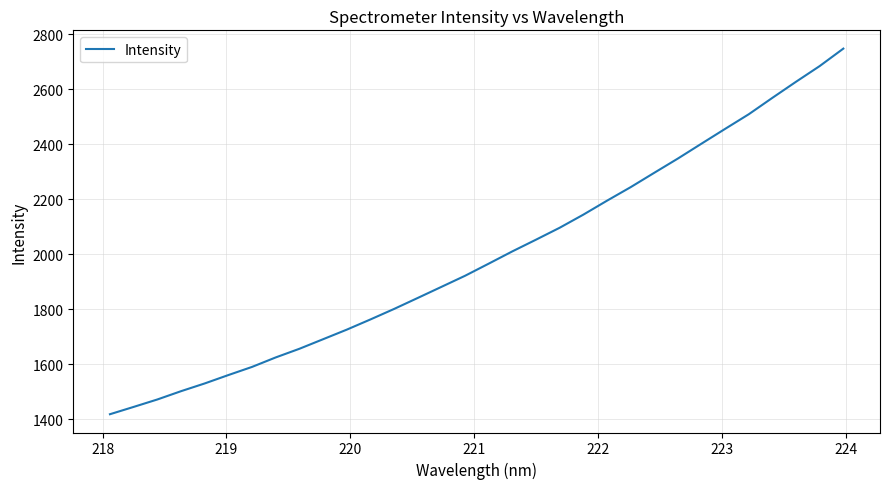

What is the smallest value displayed?

1419.0